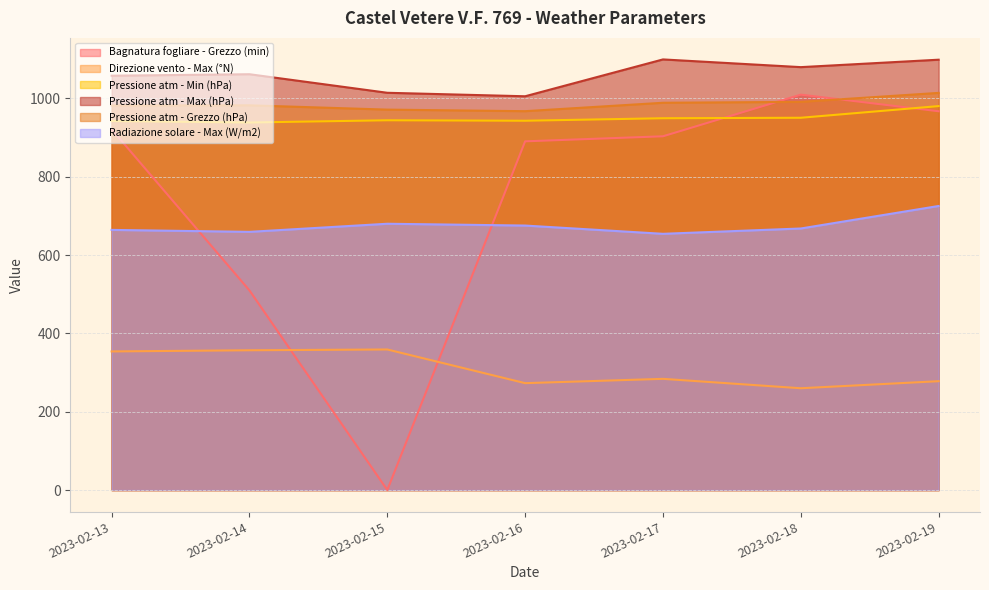

True or false: Direzione vento - Max (°N) and Pressione atm - Max (hPa) intersect in this chart.

False